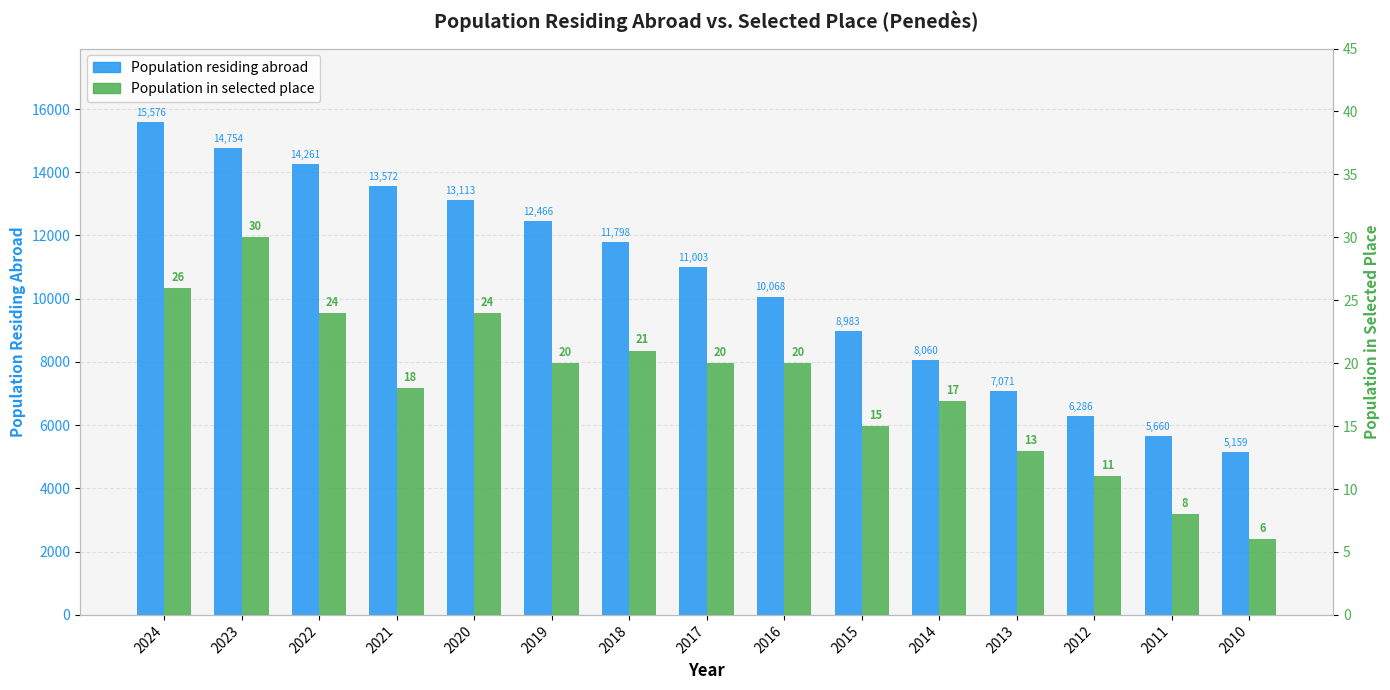

Rank the series by their maximum value, from lowest to highest.

Population in selected place, Population residing abroad